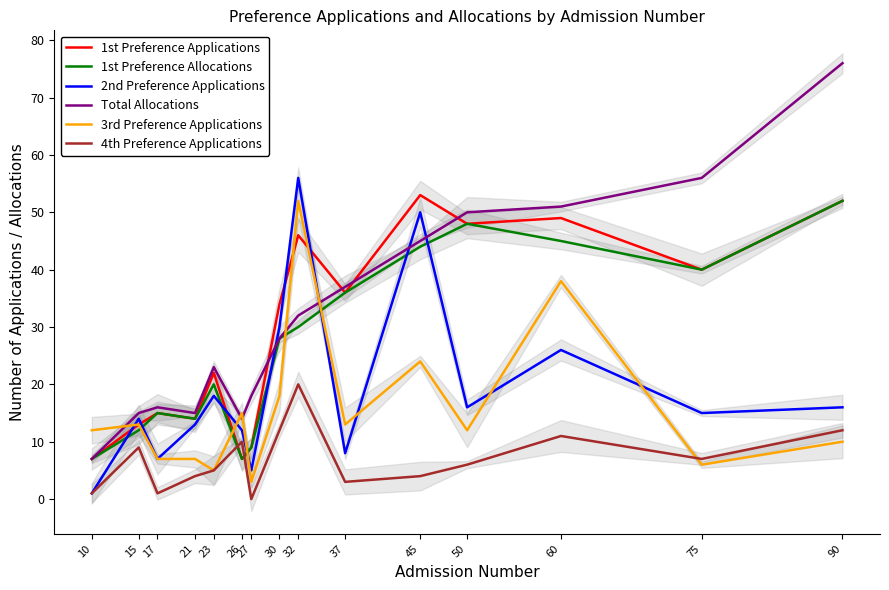

At which label does Total Allocations reach its peak?

90